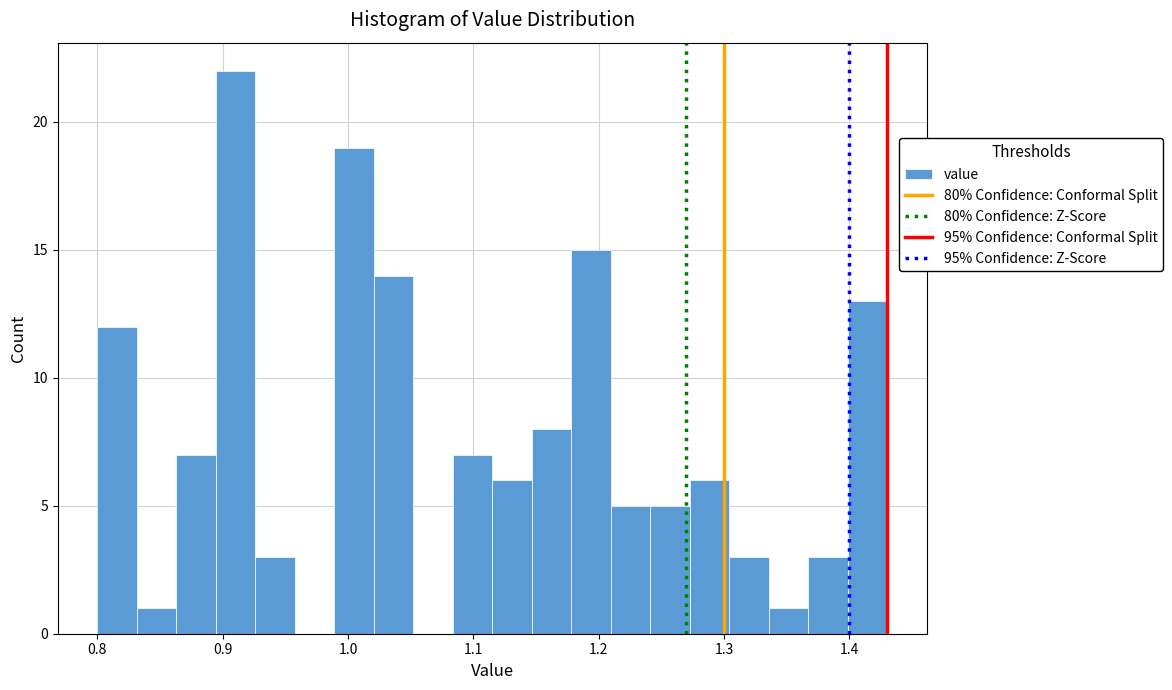

Around what value on the x-axis is the tallest bar? Give the approximate position of its centre, as read against the axis.

0.91